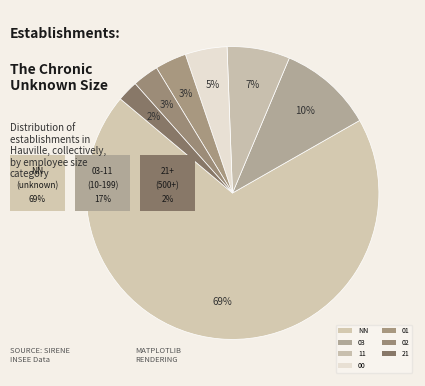

How many segments does this pie chart have?

7